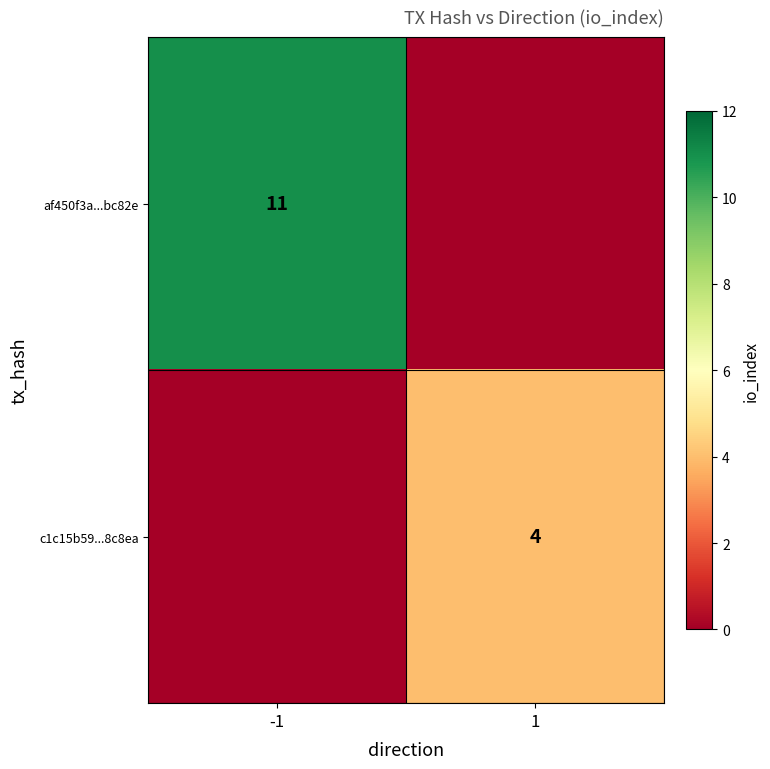

How many distinct data groups are displayed?

2